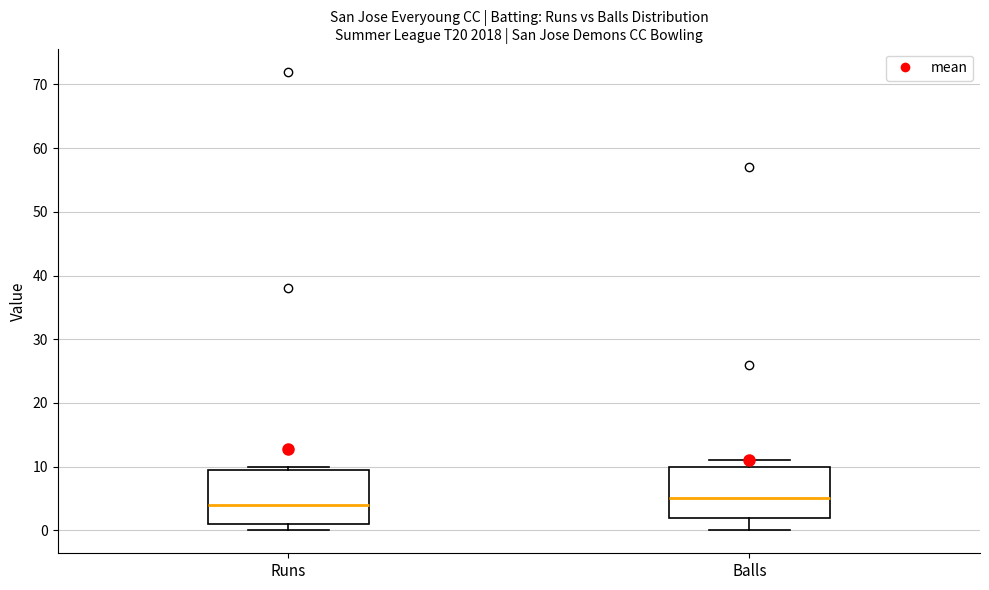

Reading left to right, transcribe this box plot: for each box, give where its median line is, the range the box spans, and where its two whiskers end, as read against the y-axis. The values are not printed on the chart, so give them approximately, as read against the axis.

Runs: median 4, box 1 to 10, whiskers 0 to 10 (just above the box's upper edge)
Balls: median 5, box 2 to 10, whiskers 0 to 11